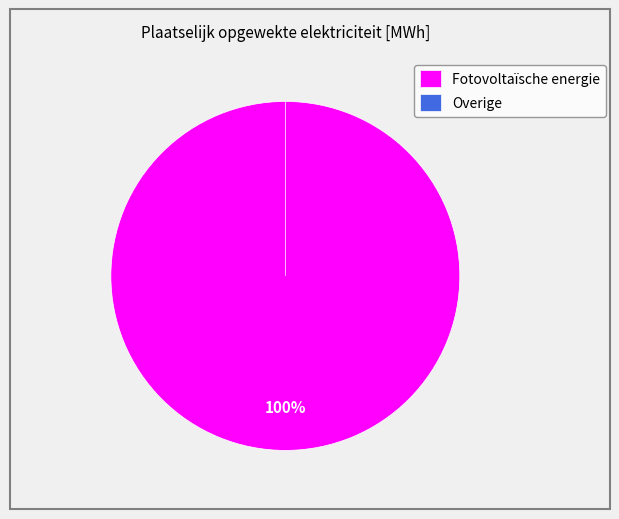

Is it true that Fotovoltaïsche energie is 100% of the pie?

True